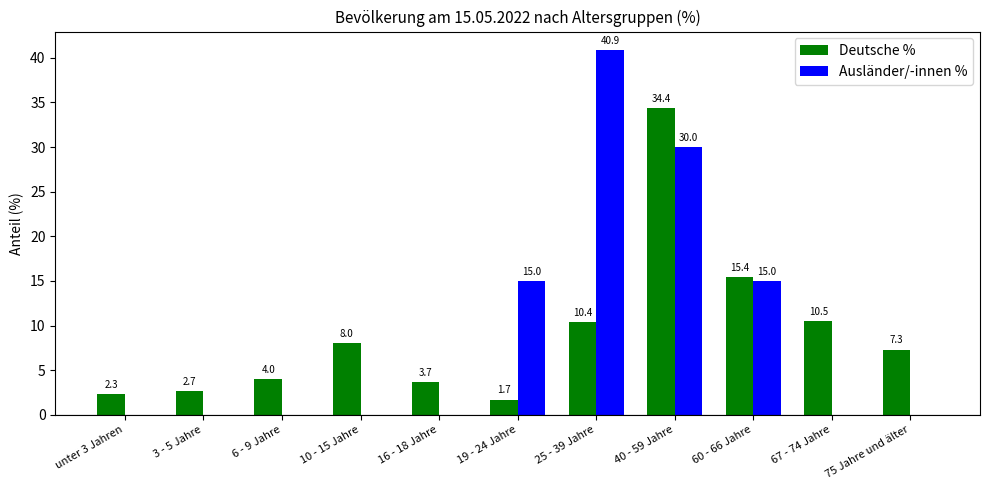

Count the number of data series in this chart.

2